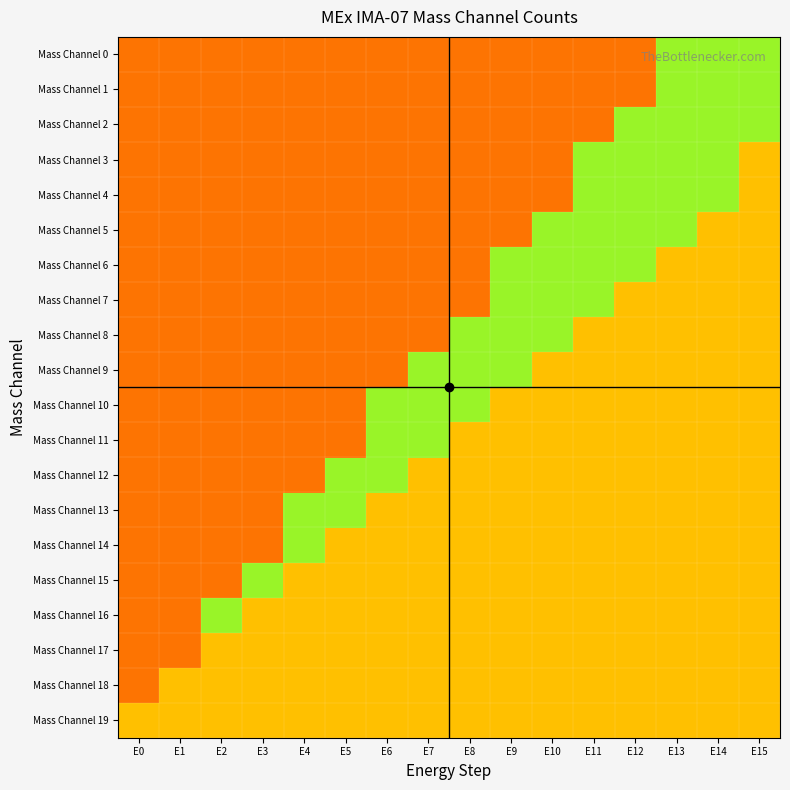

List the series in order of their peak value, lowest first.

Mass Channel 17, Mass Channel 18, Mass Channel 19, Mass Channel 0, Mass Channel 1, Mass Channel 2, Mass Channel 3, Mass Channel 4, Mass Channel 5, Mass Channel 6, Mass Channel 7, Mass Channel 8, Mass Channel 9, Mass Channel 10, Mass Channel 11, Mass Channel 12, Mass Channel 13, Mass Channel 14, Mass Channel 15, Mass Channel 16